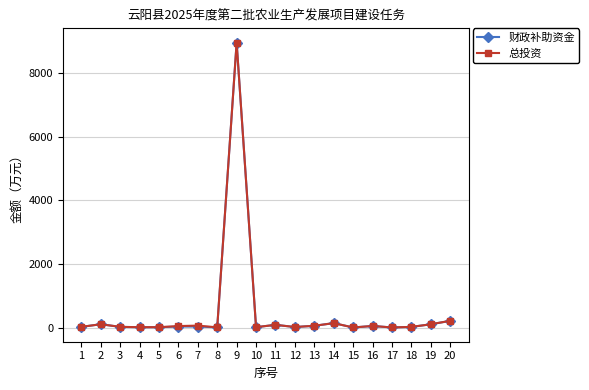

The value of 财政补助资金 at 3 is 20.0. True or false?

True